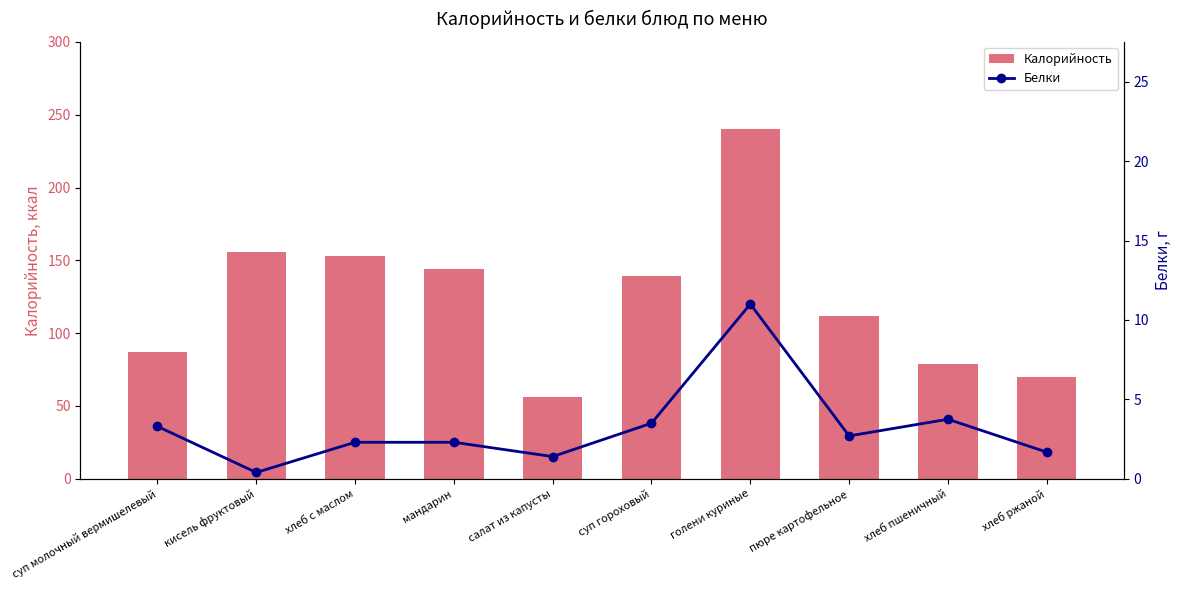

Where does the Калорийность series first go above 139?

кисель фруктовый